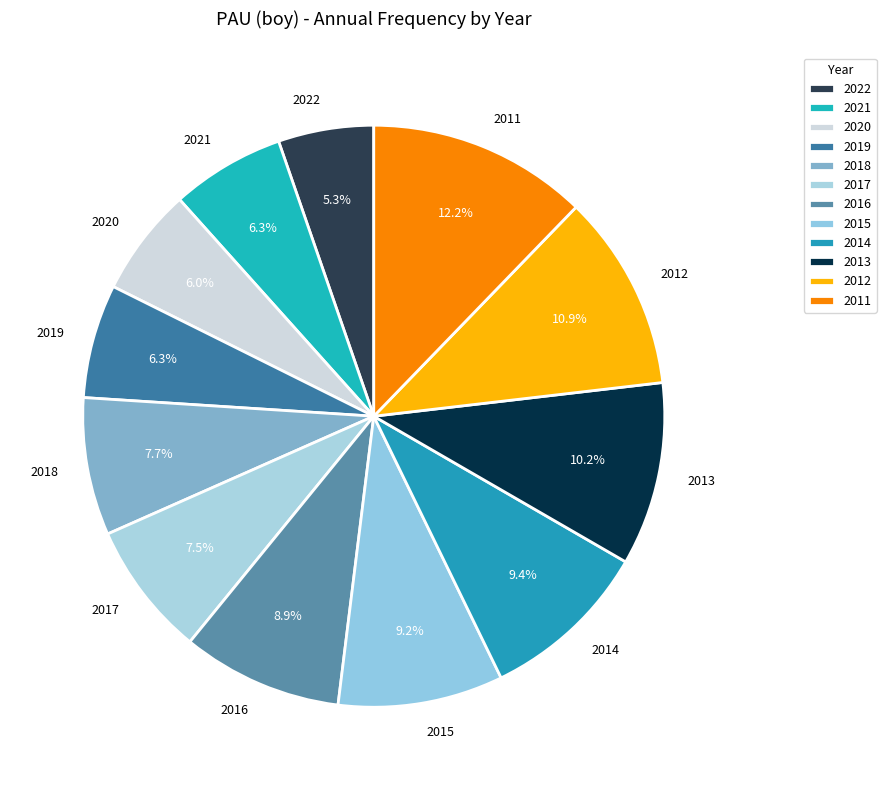

The 2020 slice represents 17% of the pie. True or false?

False